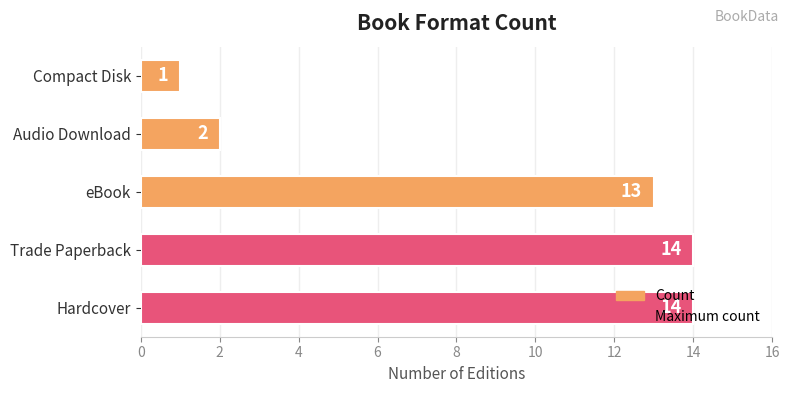

What is the average value?

9